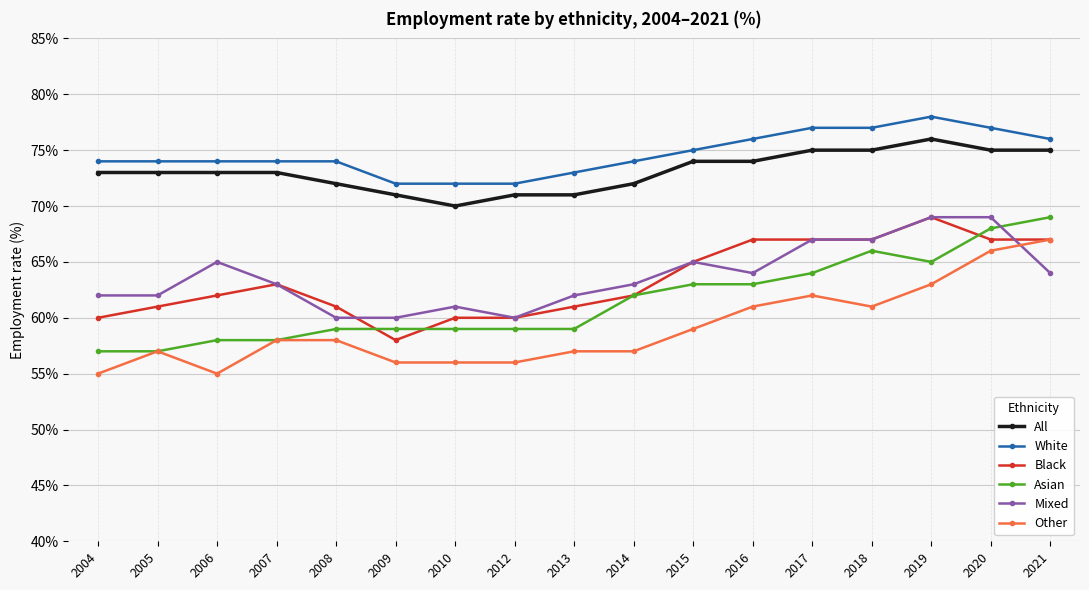

At which category does Other reach its first local peak?

2005